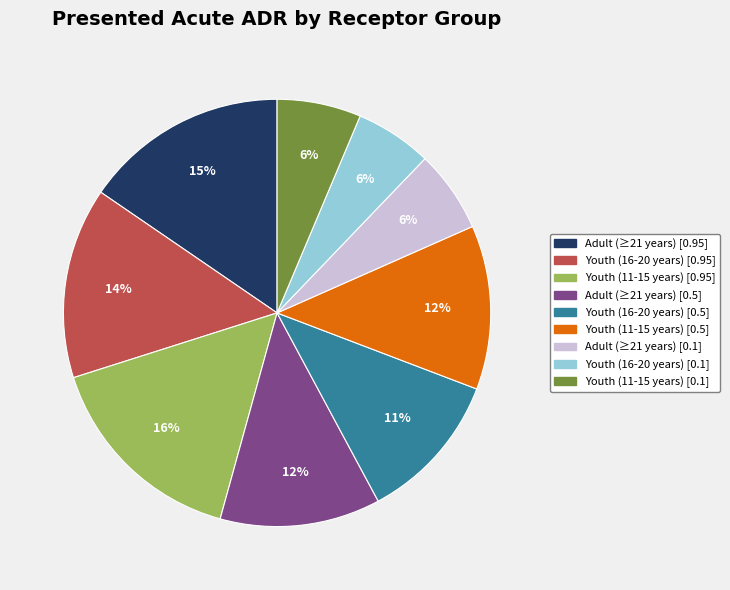

Is it true that Adult (≥21 years) [0.1] is 6% of the pie?

True